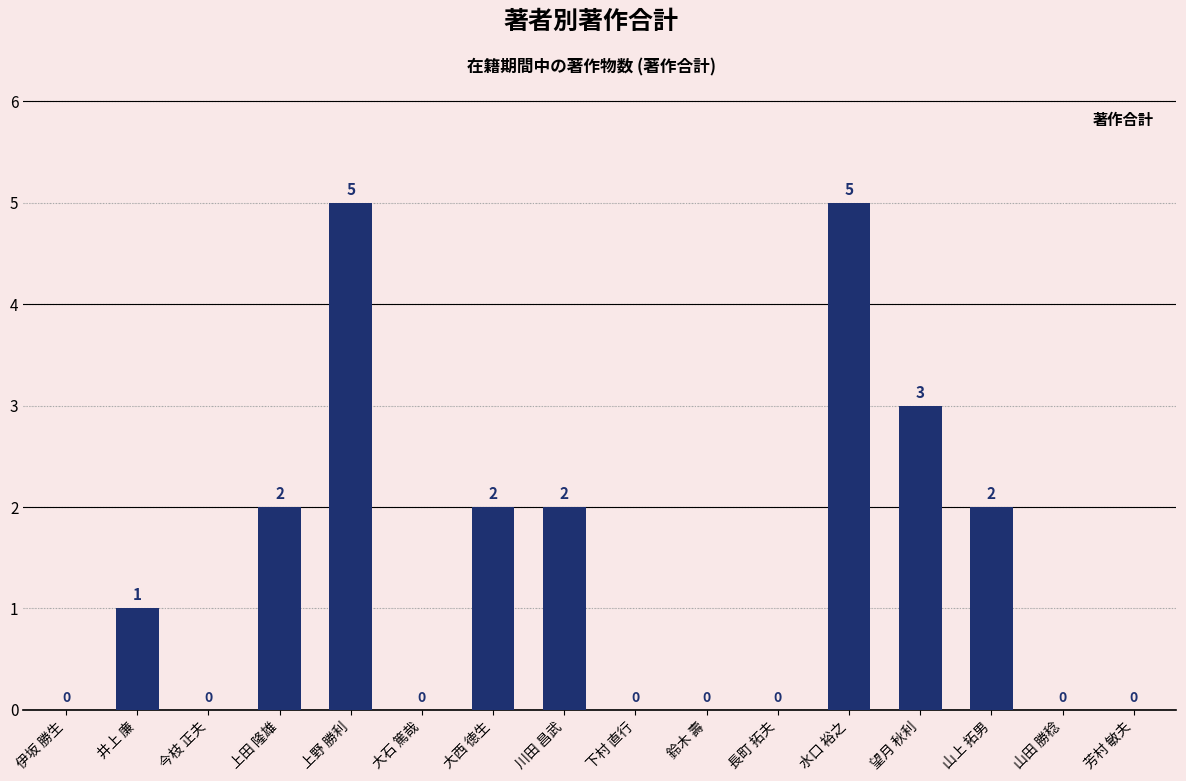

Reading left to right, list all the values displayed in this chart.

0	1	0	2	5	0	2	2	0	0	0	5	3	2	0	0